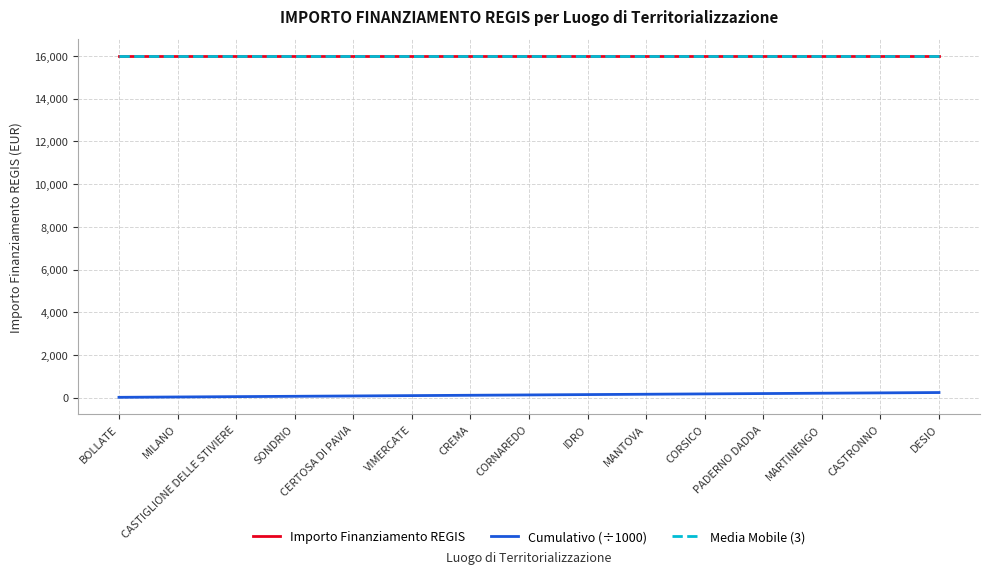

What is the value of the Importo Finanziamento REGIS point at the 7th from the left?

16000